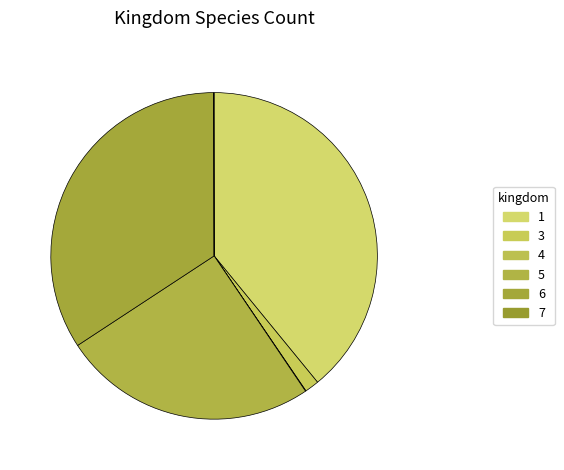

The 6 slice represents 34% of the pie. True or false?

True